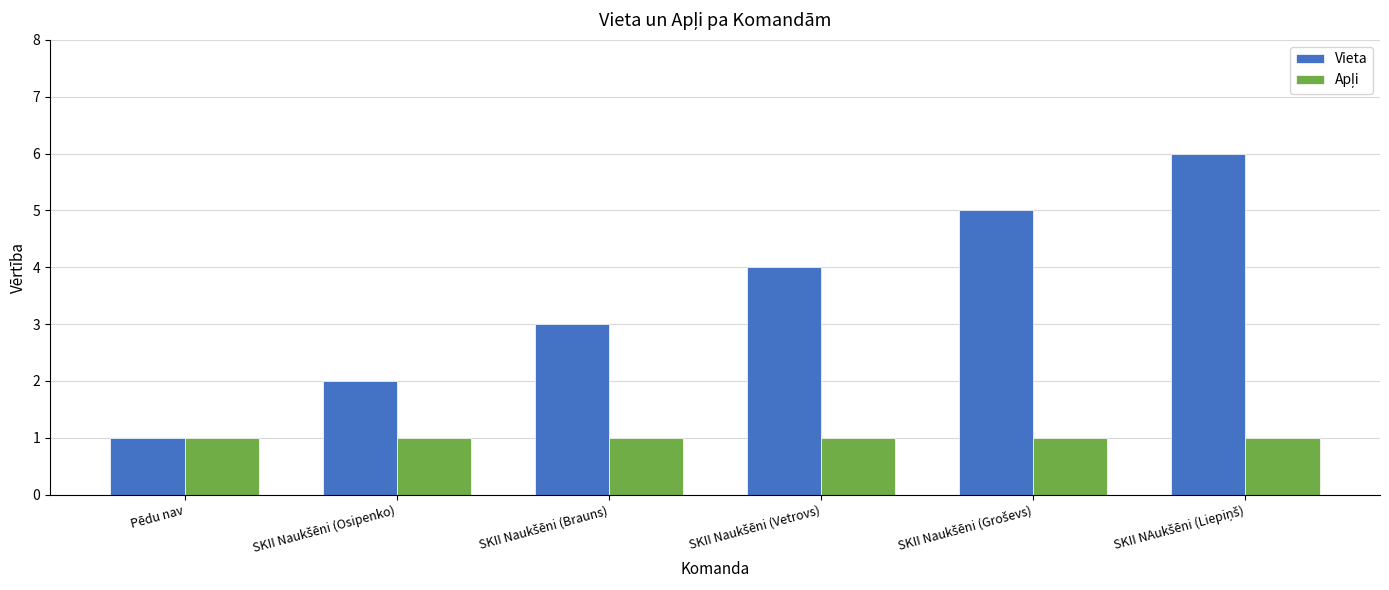

Which series has the largest total across all categories?

Vieta